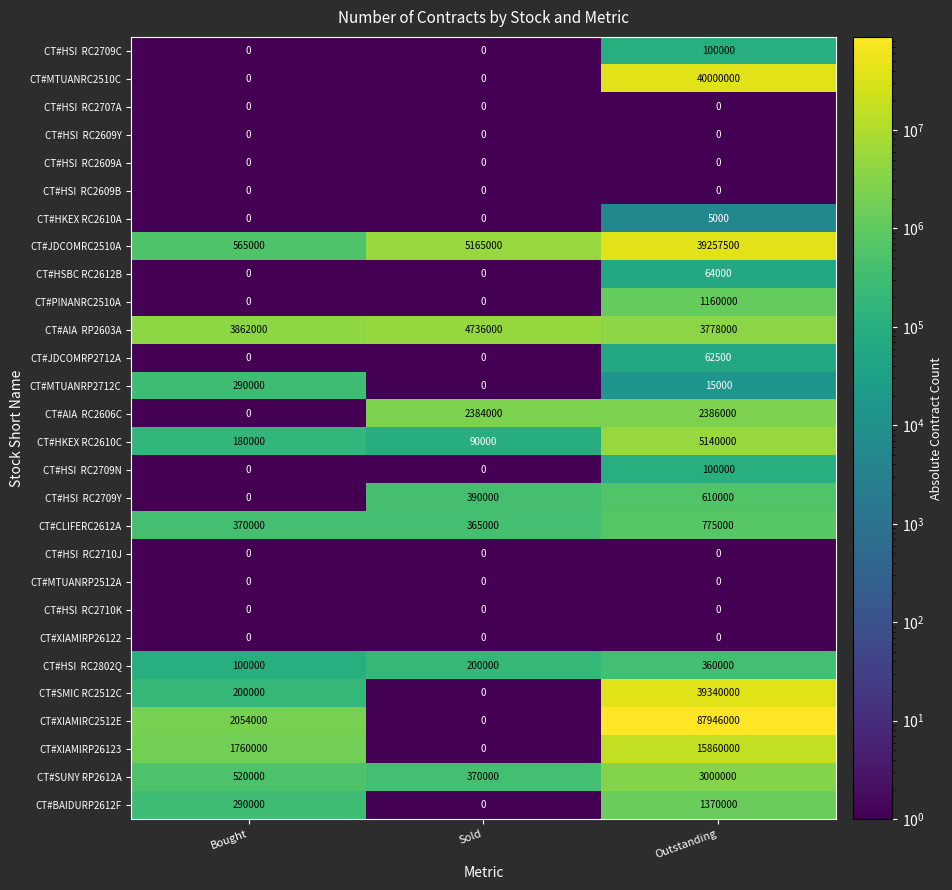

Count the number of categories in the chart.

3